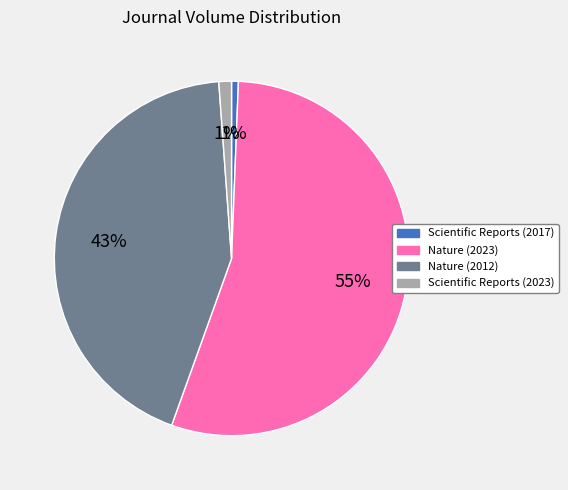

Is it true that Scientific Reports (2017) is 1% of the pie?

True